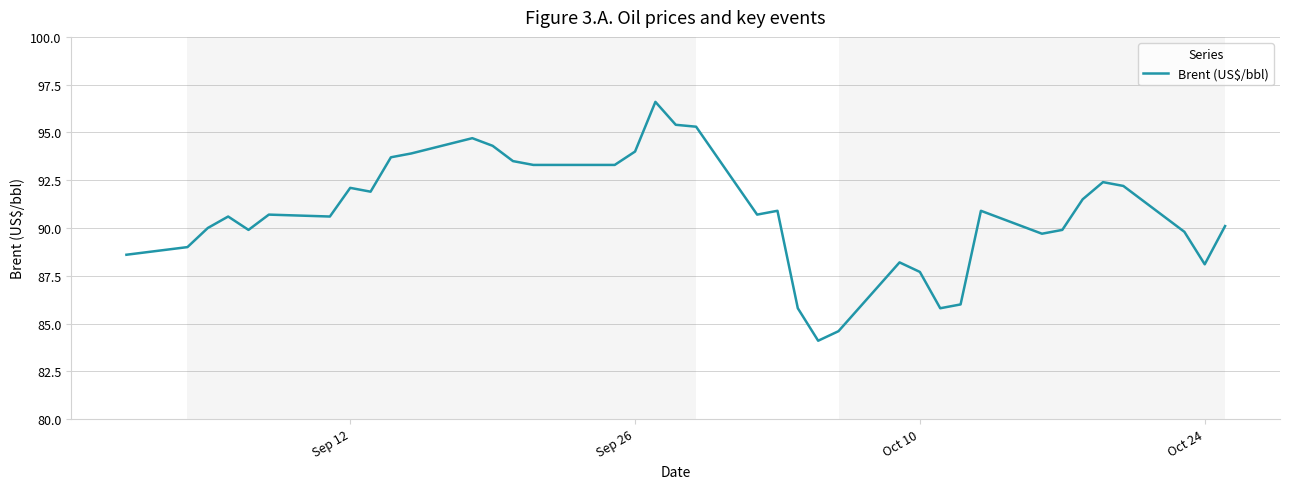

Reading left to right, transcribe all the data shown in this chart.

88.6	89.0	90.0	90.6	89.9	90.7	90.6	92.1	91.9	93.7	93.9	94.7	94.3	93.5	93.3	93.3	93.3	94.0	96.6	95.4	95.3	90.7	90.9	85.8	84.1	84.6	88.2	87.7	85.8	86.0	90.9	89.7	89.9	91.5	92.4	92.2	89.8	88.1	90.1